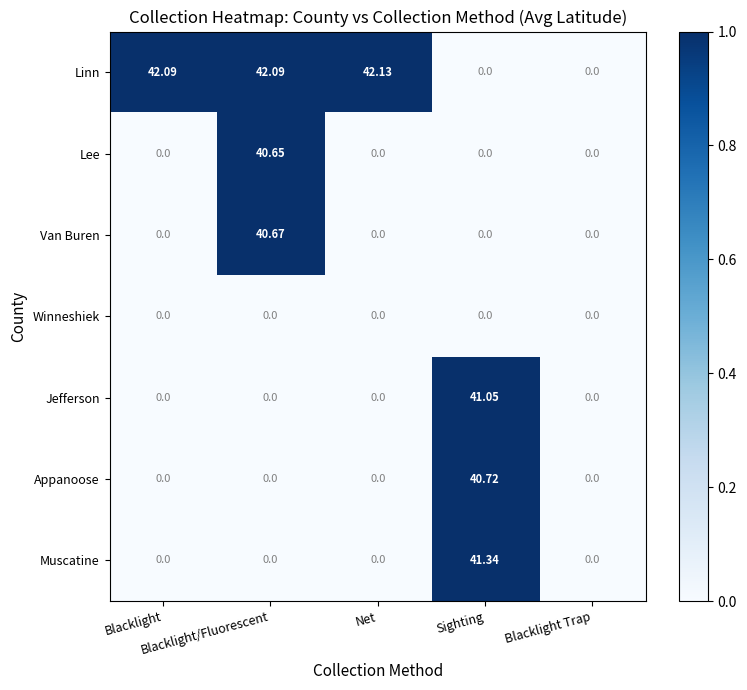

Which series has the widest spread of values?

Linn